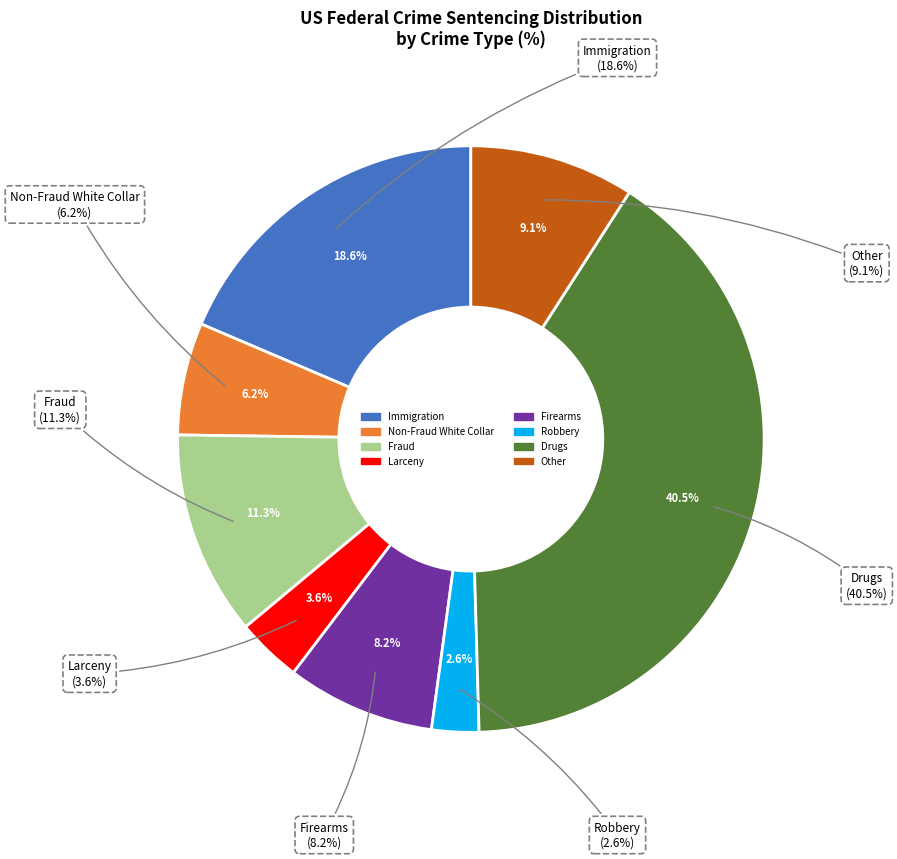

To the nearest percent, what portion does Firearms represent?

8%